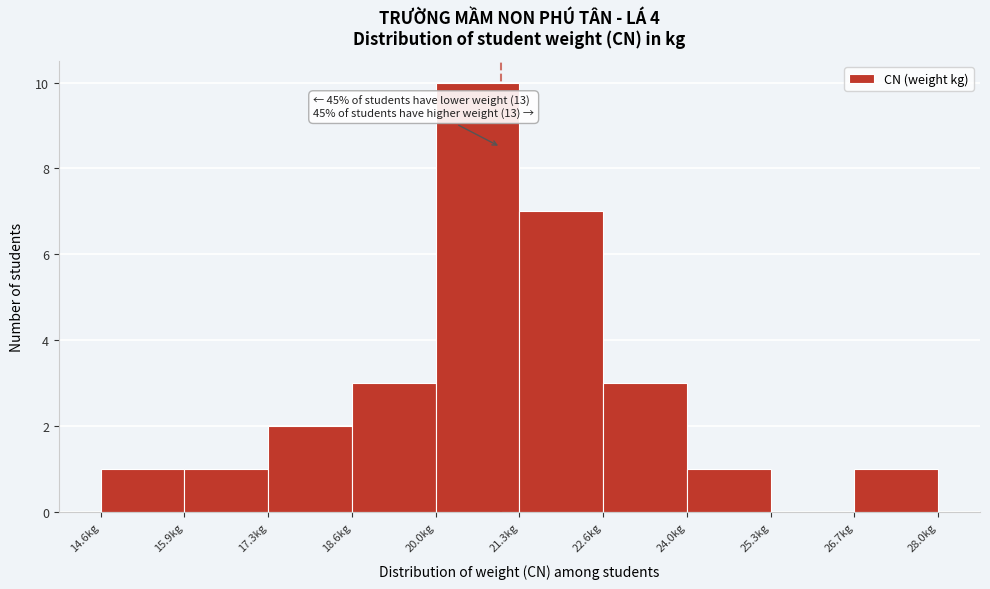

Over which range of the x-axis is the bar tallest?

19.96 to 21.30